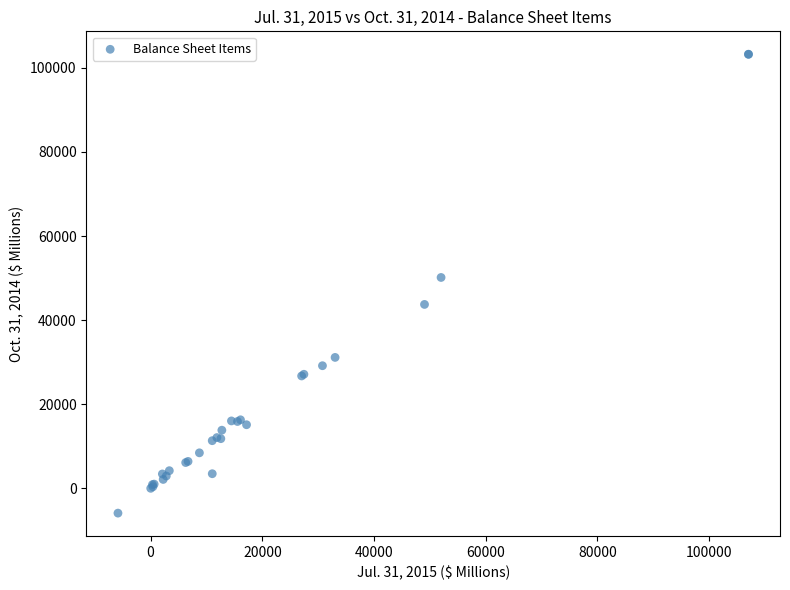

What Y value in the scatter plot is closest to 48662?

50145